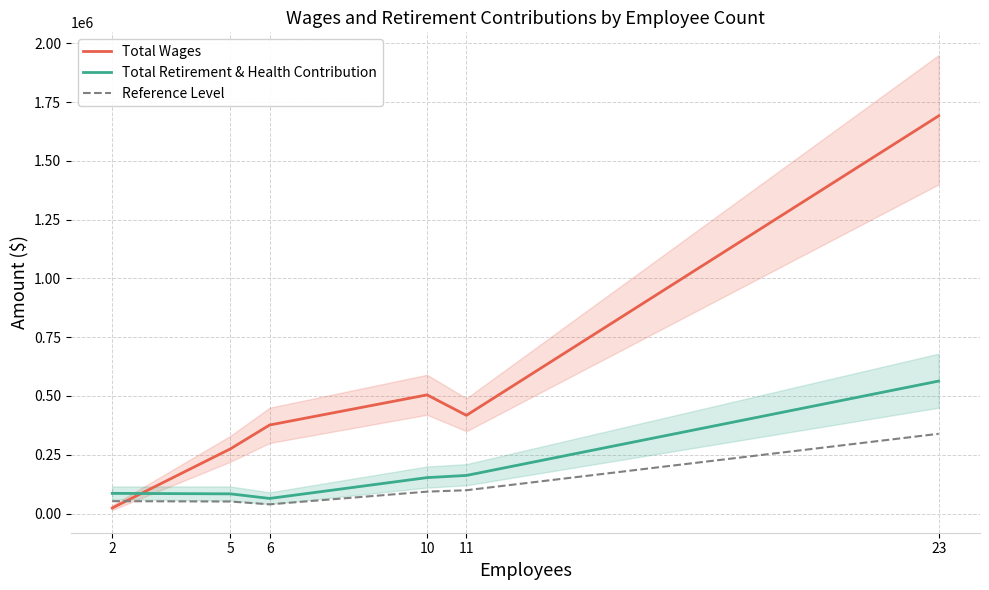

True or false: Total Wages and Total Retirement & Health Contribution cross at least once.

True